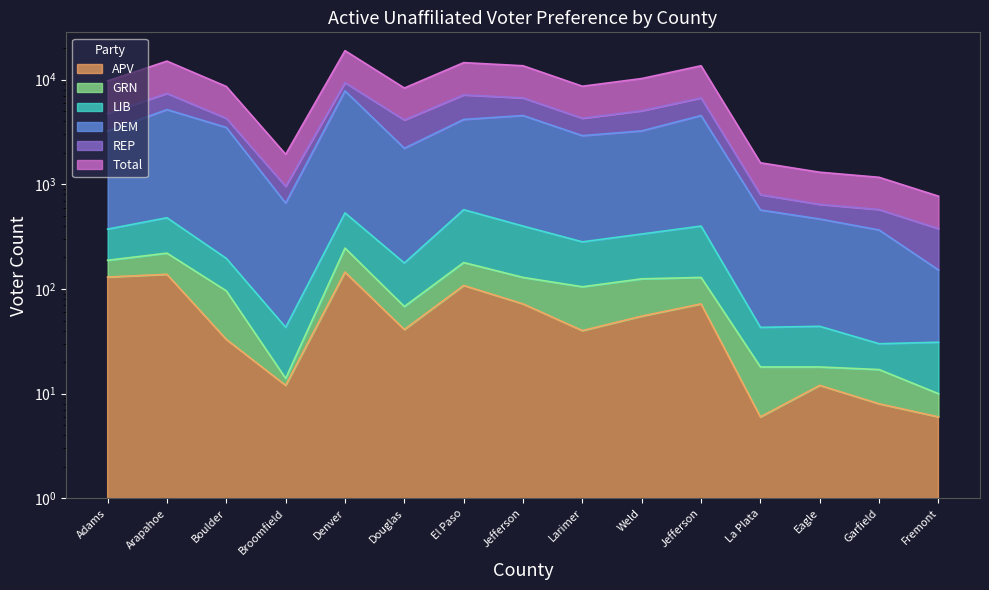

What is the sum of the DEM values at Weld and El Paso?

7398